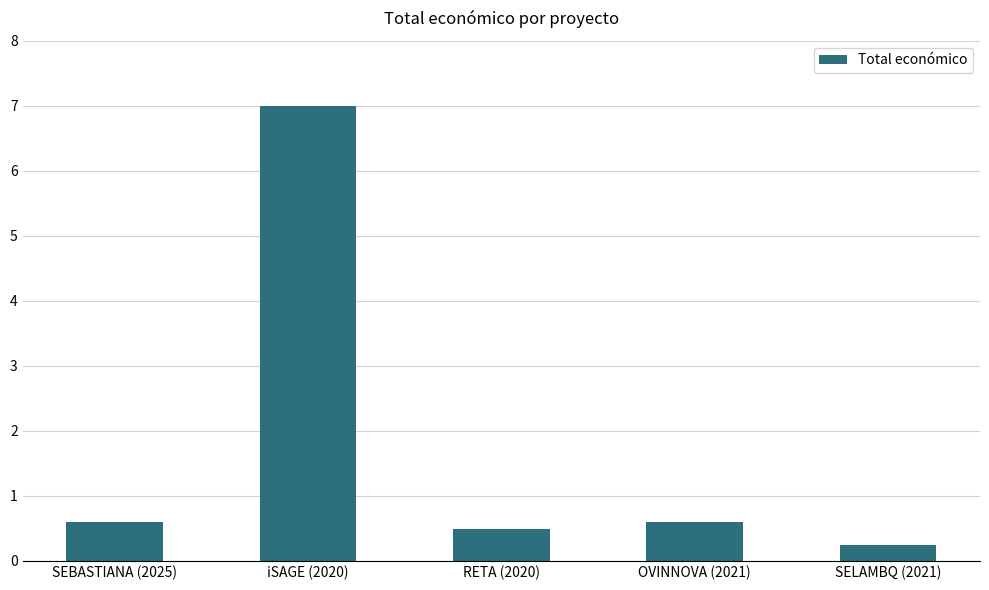

What is the smallest value displayed?

232189